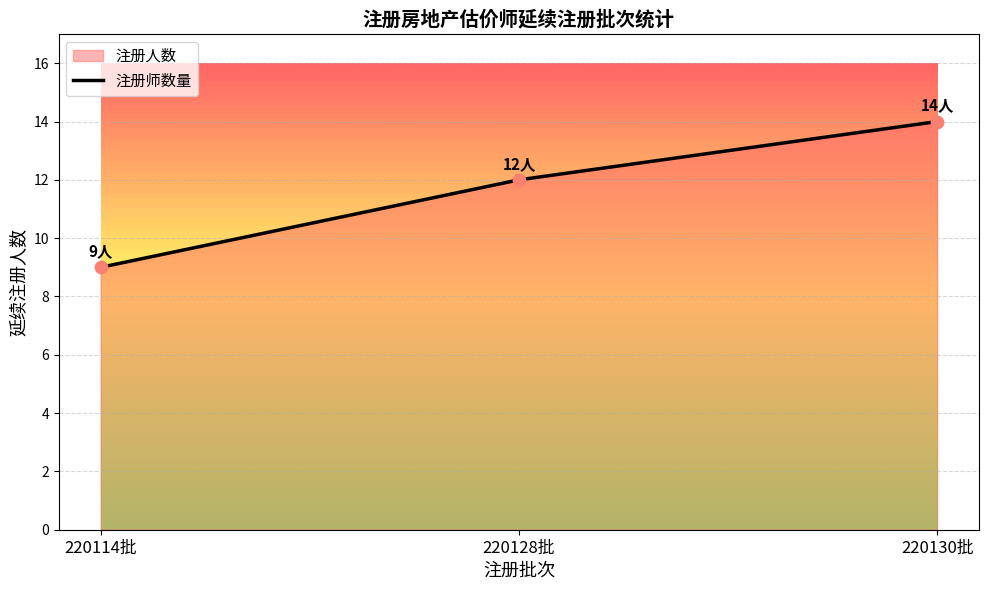

What is the change in value from 220128批 to 220130批?

+2